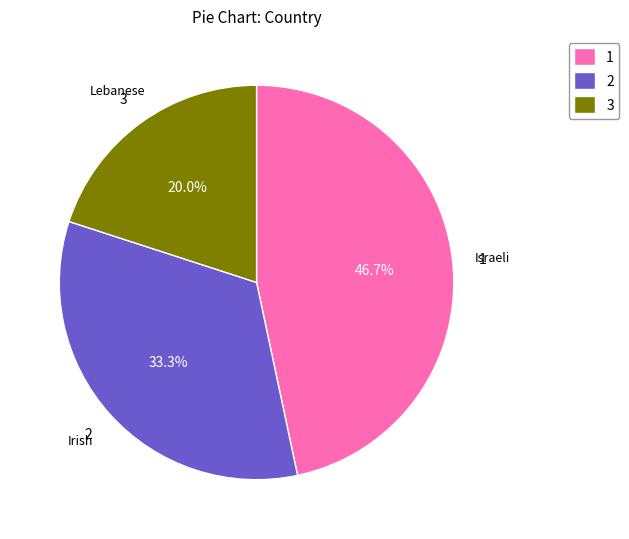

Does any single category account for the majority?

No